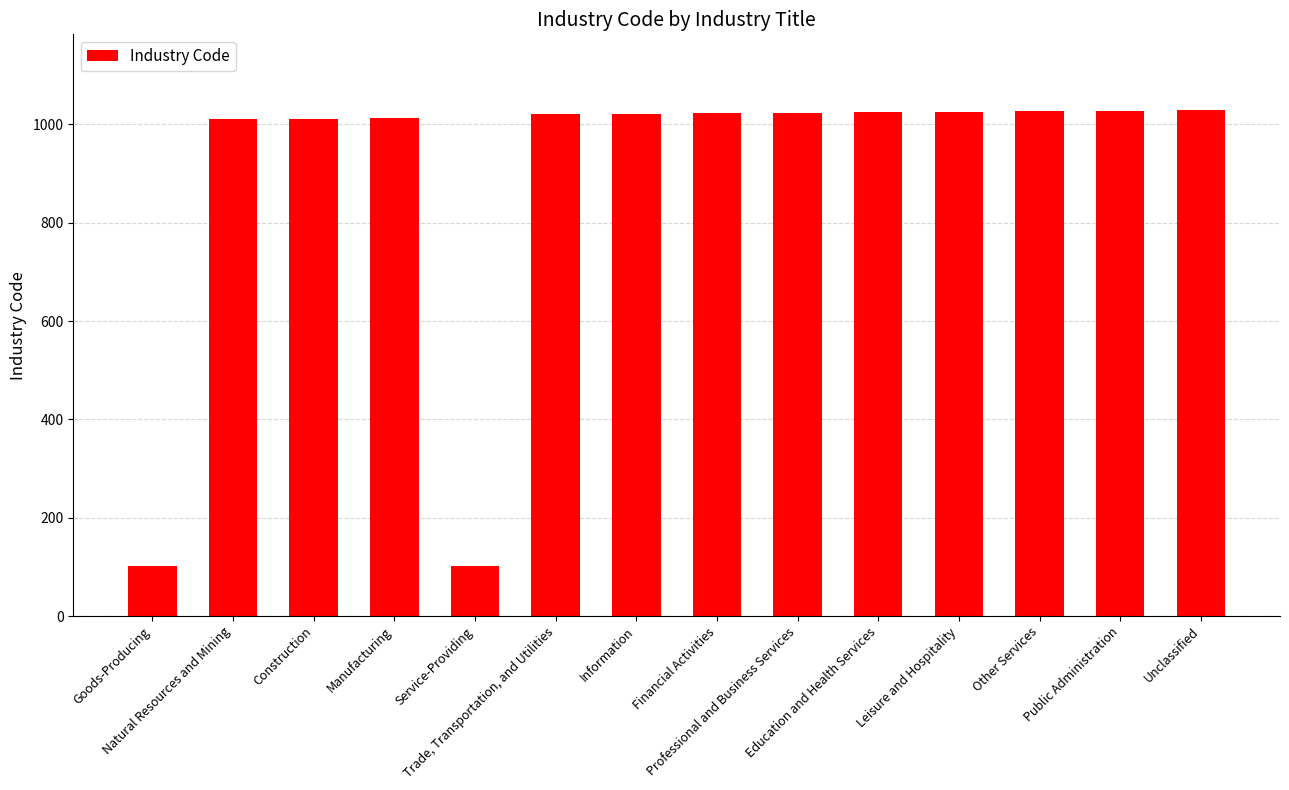

Which has a higher value, Financial Activities or Goods-Producing?

Financial Activities